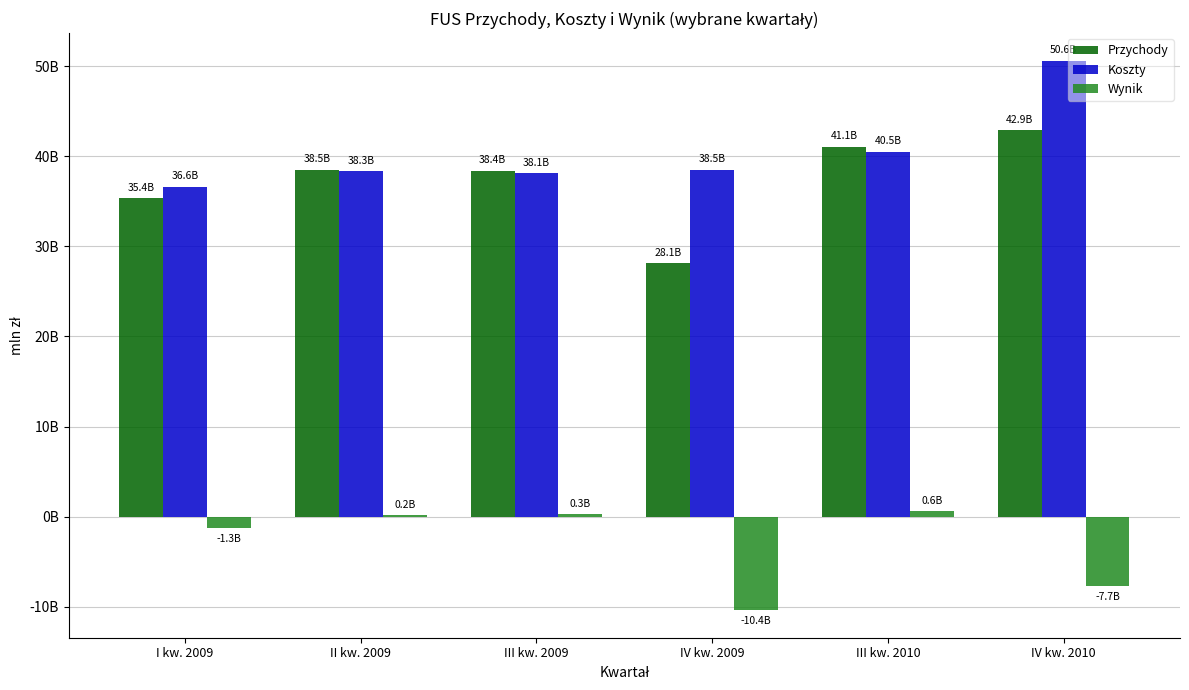

Reading left to right, transcribe all the data shown in this chart.

Przychody: 35351.8	38484.0	38377.5	28136.7	41080.6	42915.0
Koszty: 36634.4	38317.0	38105.0	38525.6	40498.5	50623.6
Wynik: -1282.7	167.0	272.5	-10388.9	582.0	-7708.6